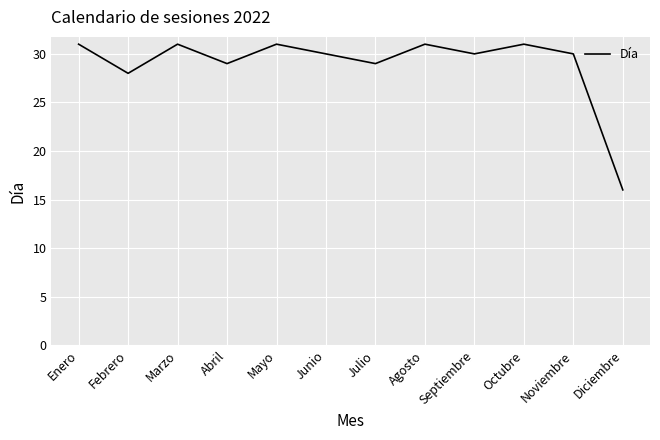

Is this an area chart (filled region under the line)?

No